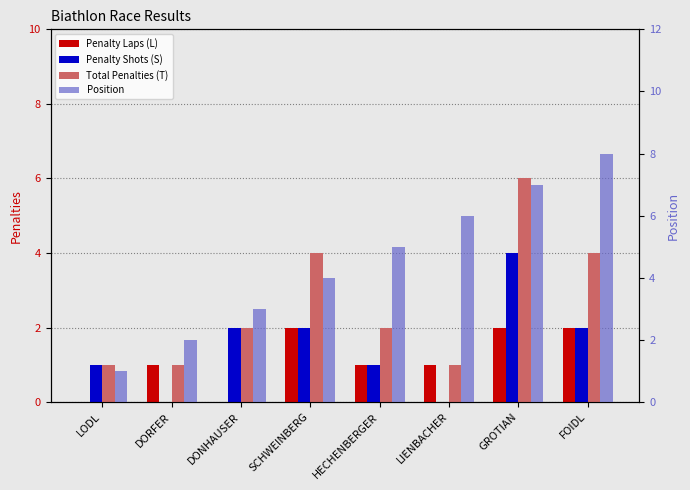

At which label does Total Penalties (T) first exceed 2?

SCHWEINBERG